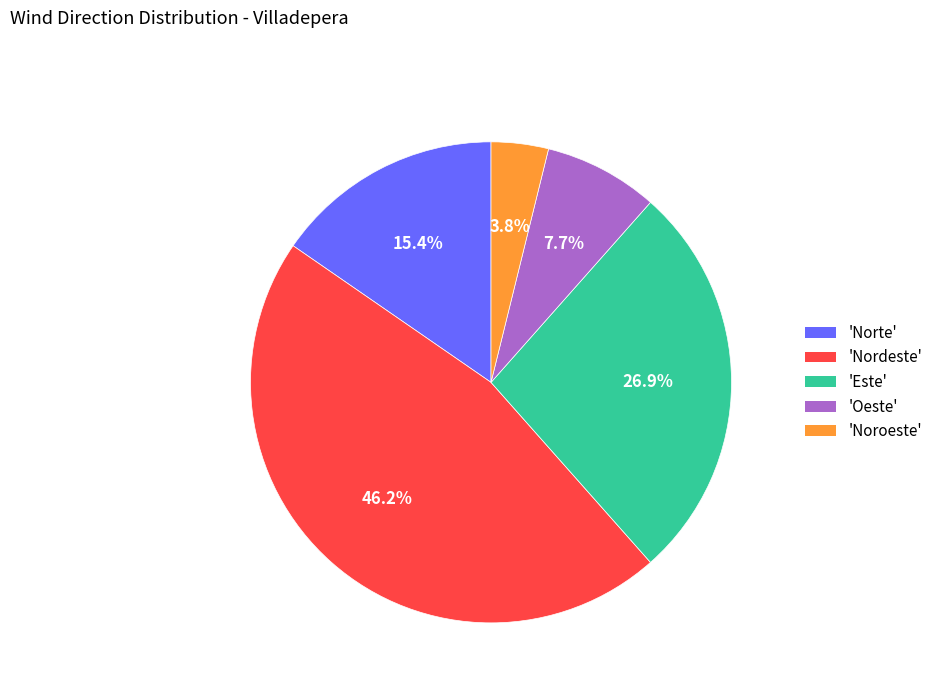

Combined, do 'Este' and 'Noroeste' account for over 50%?

No